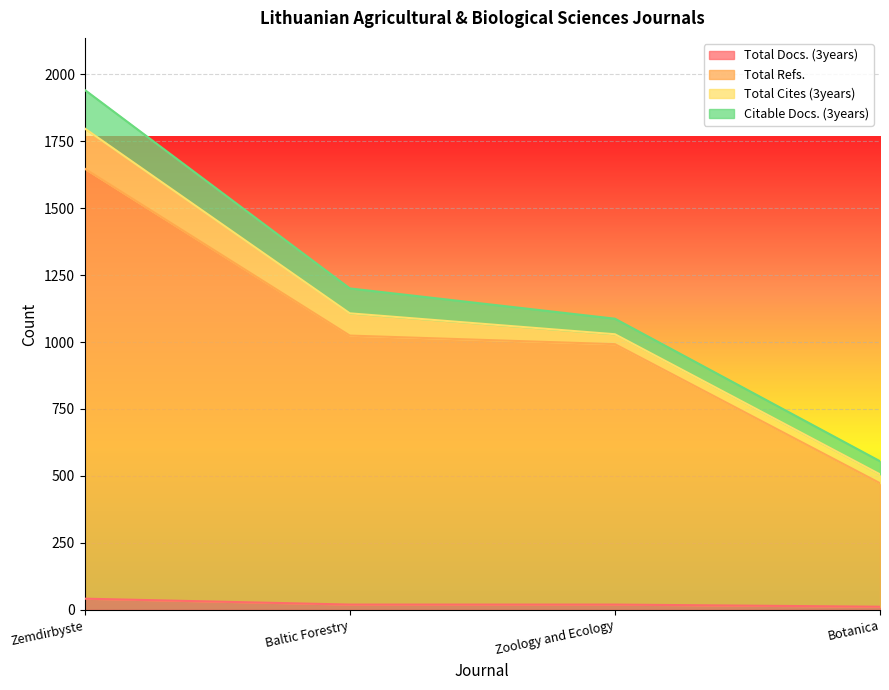

At which category is the sum across all series the highest?

Zemdirbyste